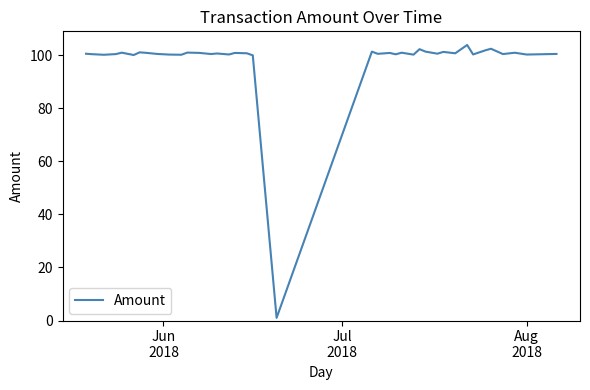

What is the maximum value shown in the chart?

103.9